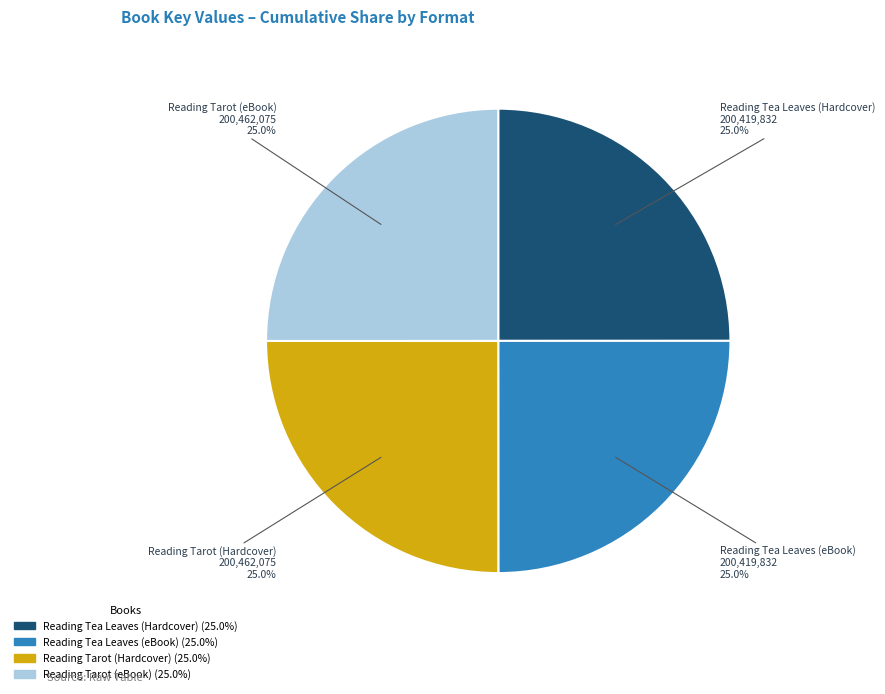

What is the total percentage of Reading Tea Leaves (eBook) and Reading Tarot (eBook)?

50.0%